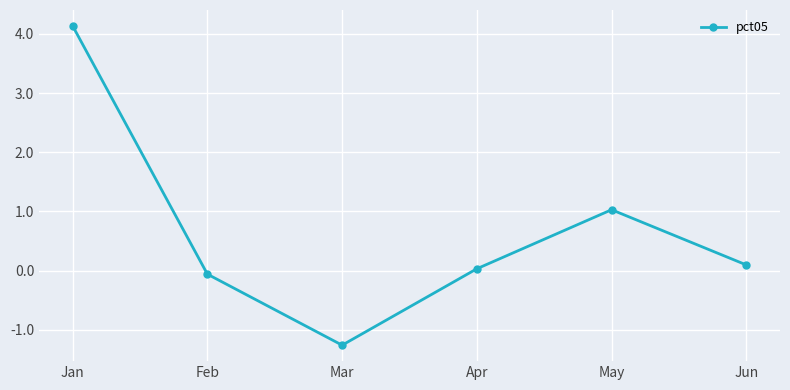

What is the change in value from Apr to May?

+1.0